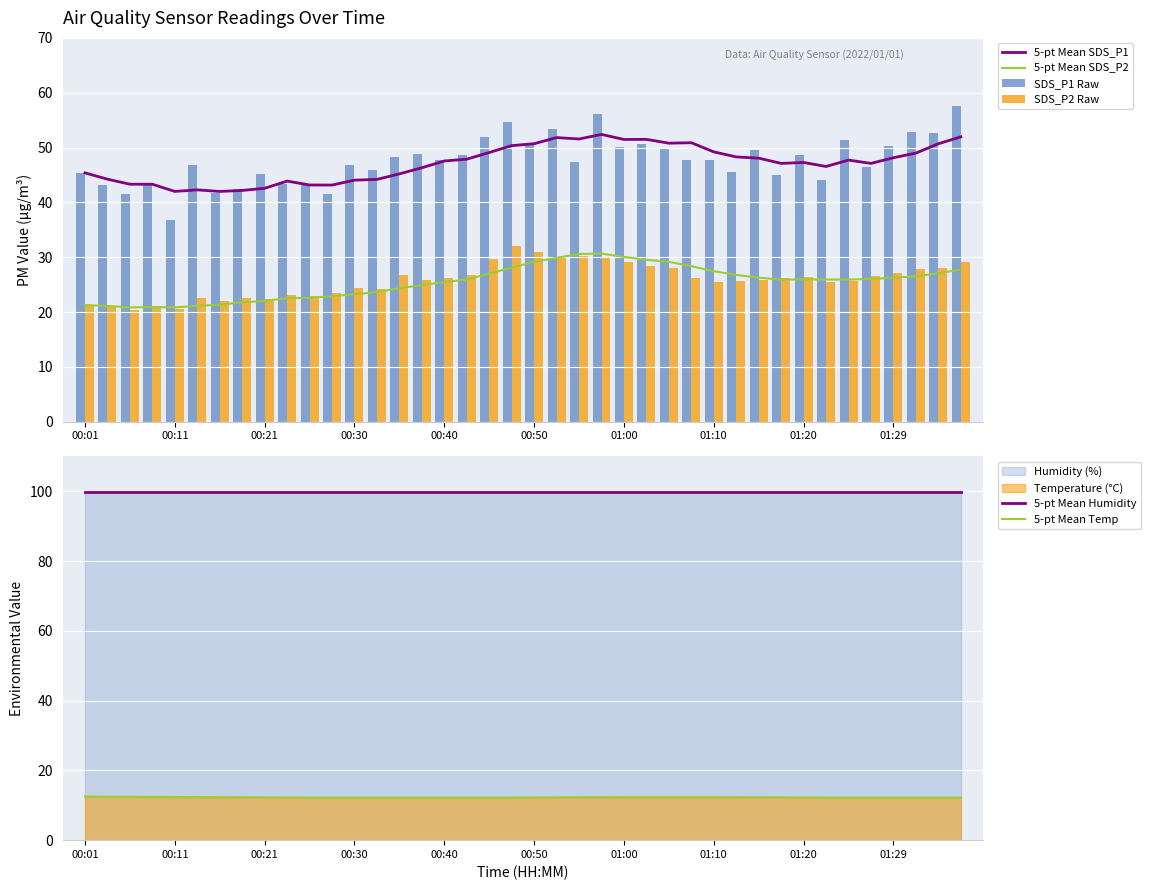

What is the lowest value of the 5-pt Mean SDS_P2 series?

20.8